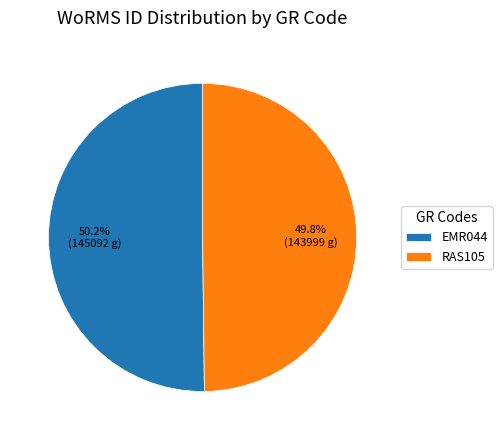

What percentage is the EMR044 slice, to the nearest percent?

50%